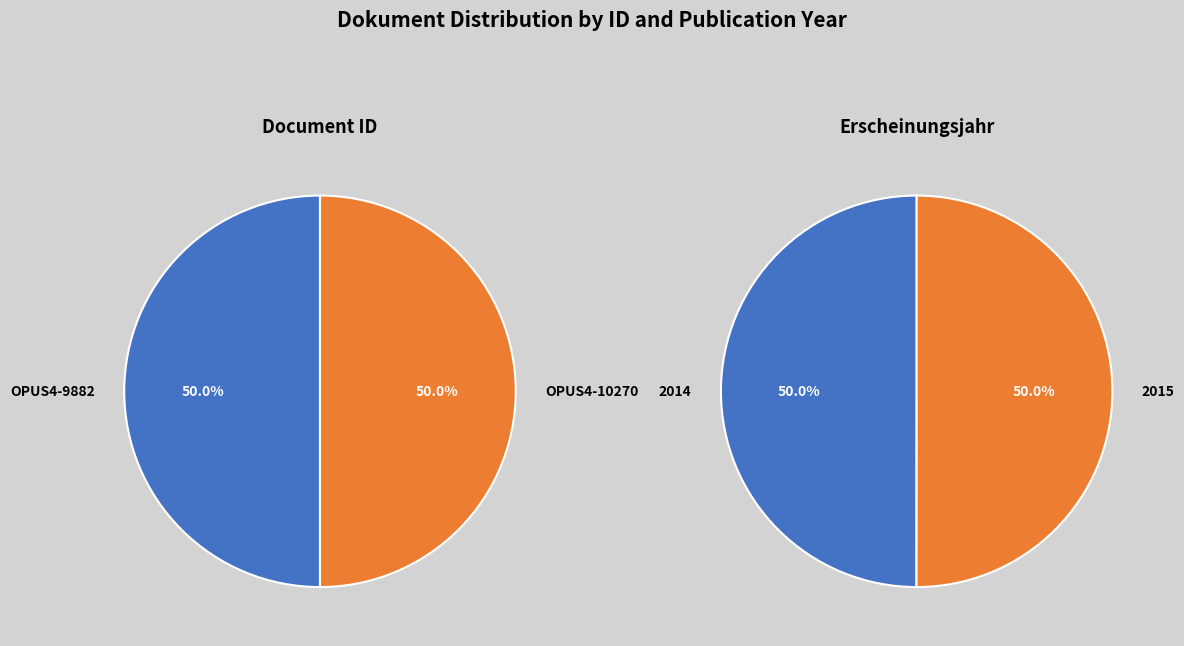

Is it true that OPUS4-10270 is 50% of the pie?

True